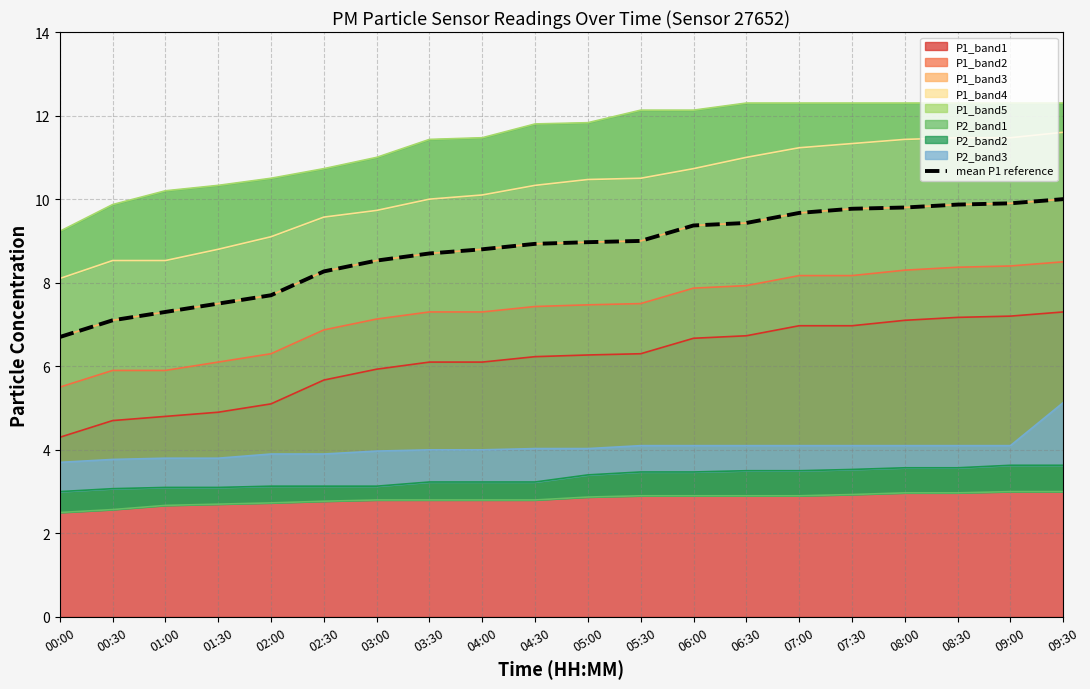

Approximately how many times larger is the value at 06:00 compared to 07:00?

1.0